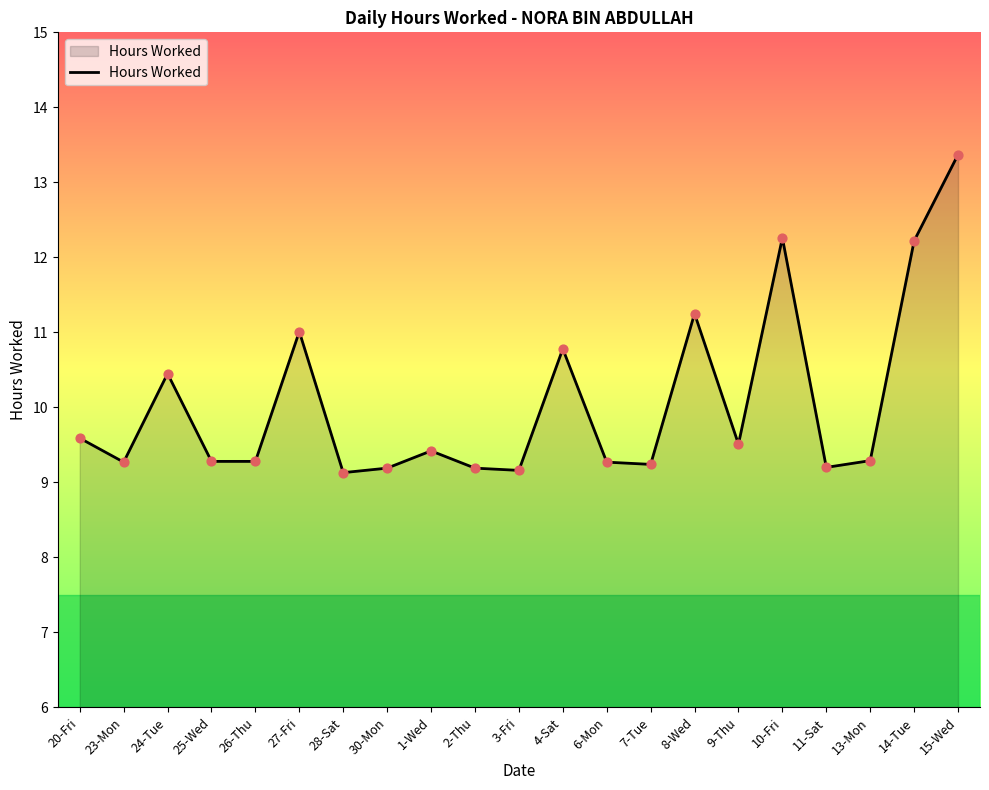

What is the change in value from 30-Mon to 13-Mon?

+0.1